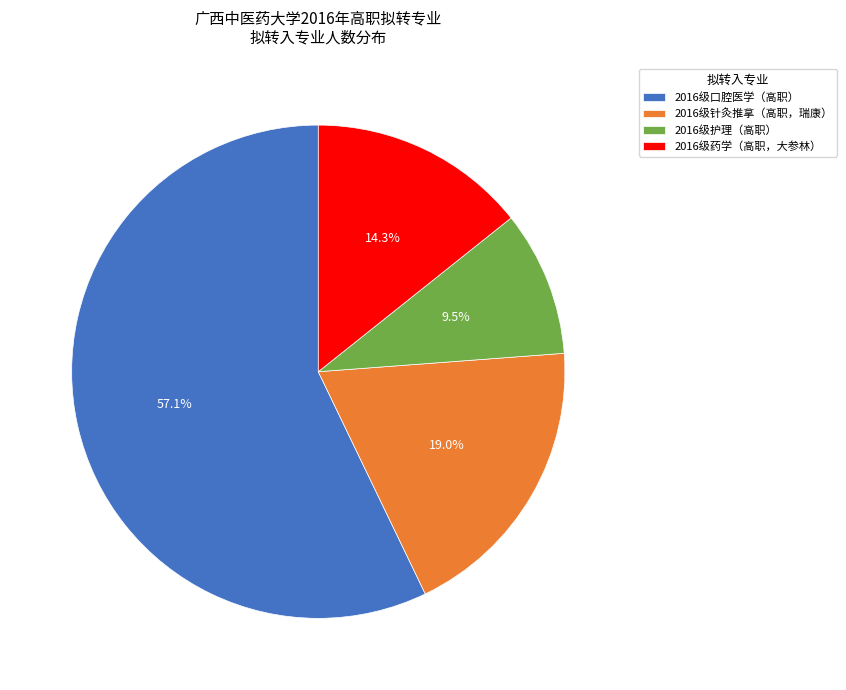

Is it true that 2016级药学（高职，大参林） is 1% of the pie?

False